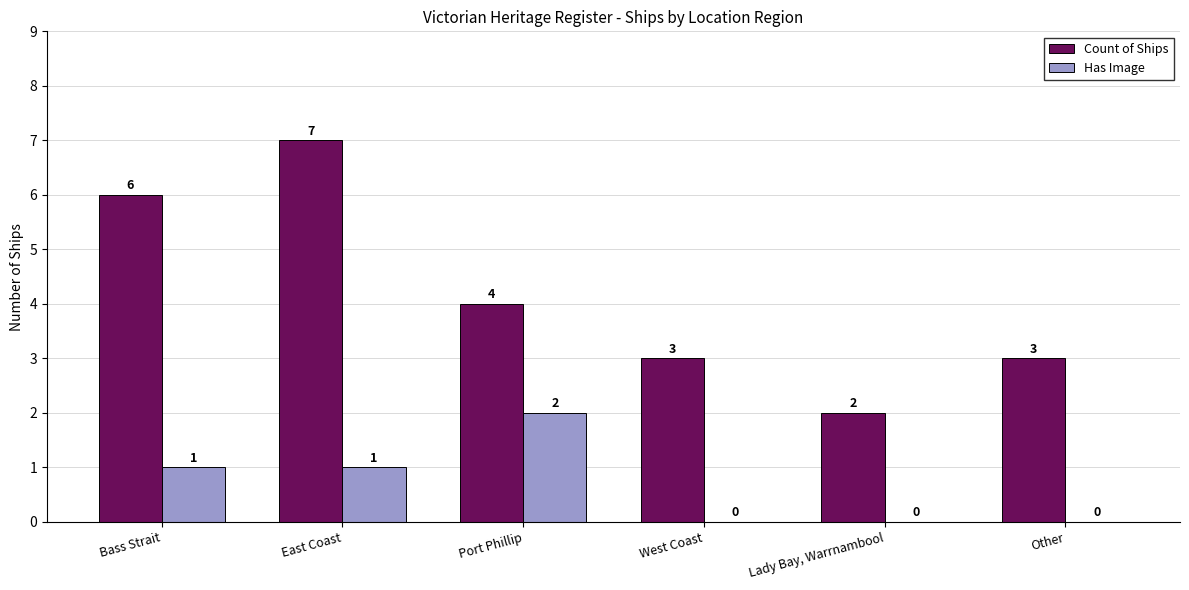

Count the Count of Ships values in the range 3 to 6.

4